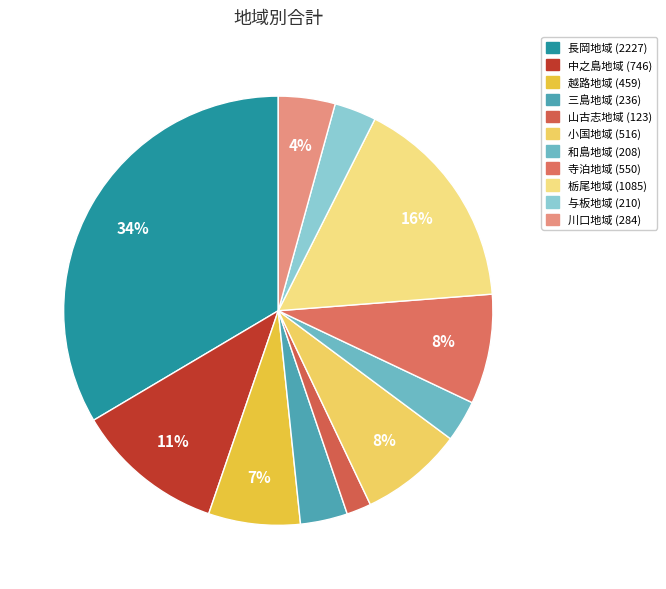

What is the ratio of the value at 越路地域 to the value at 小国地域?

0.9